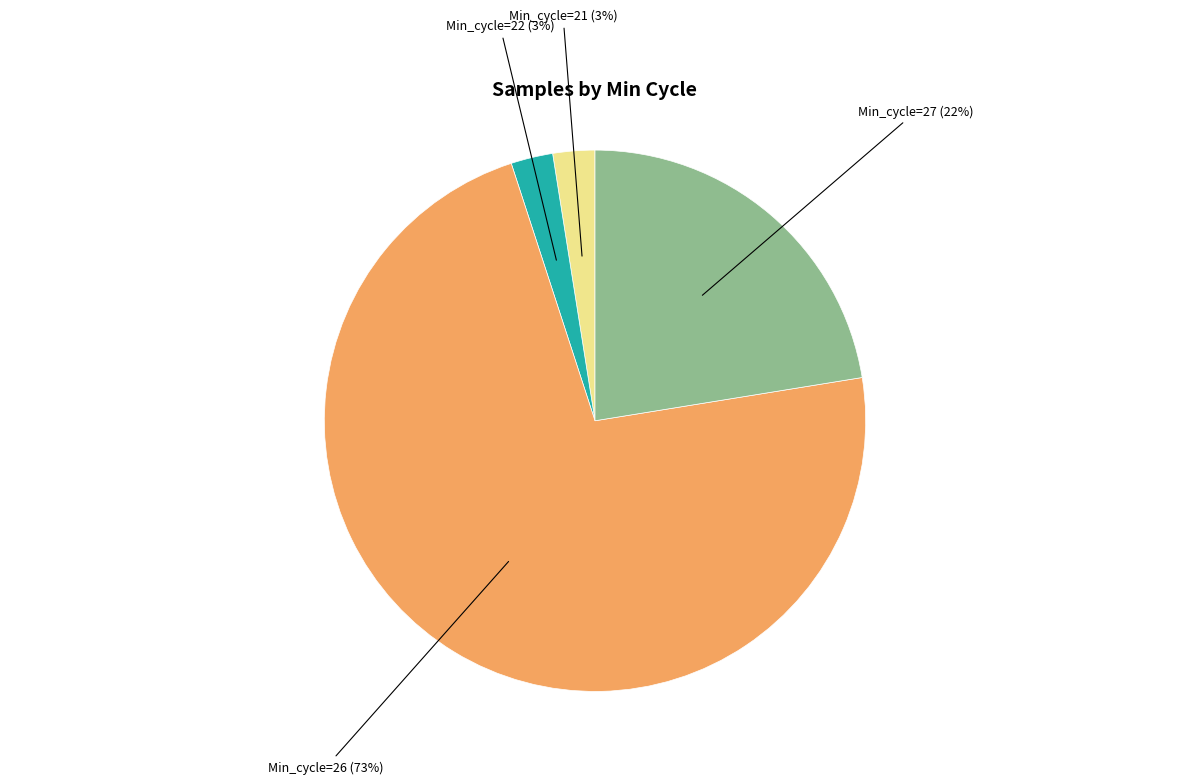

True or false: Min_cycle=26 accounts for 79% of the total.

False